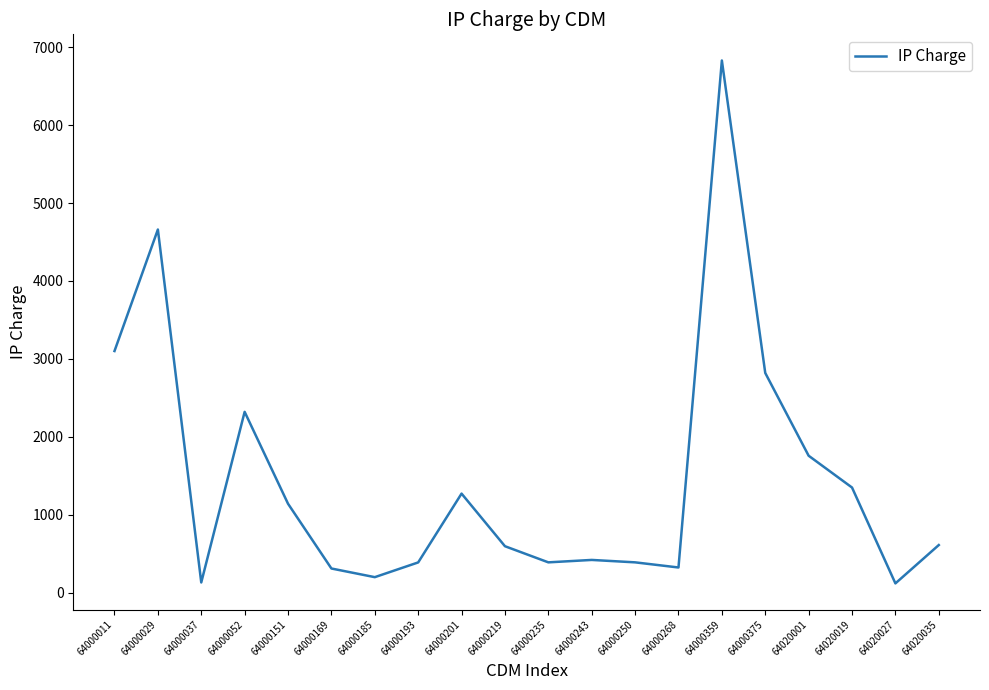

What is the greatest value displayed?

6829